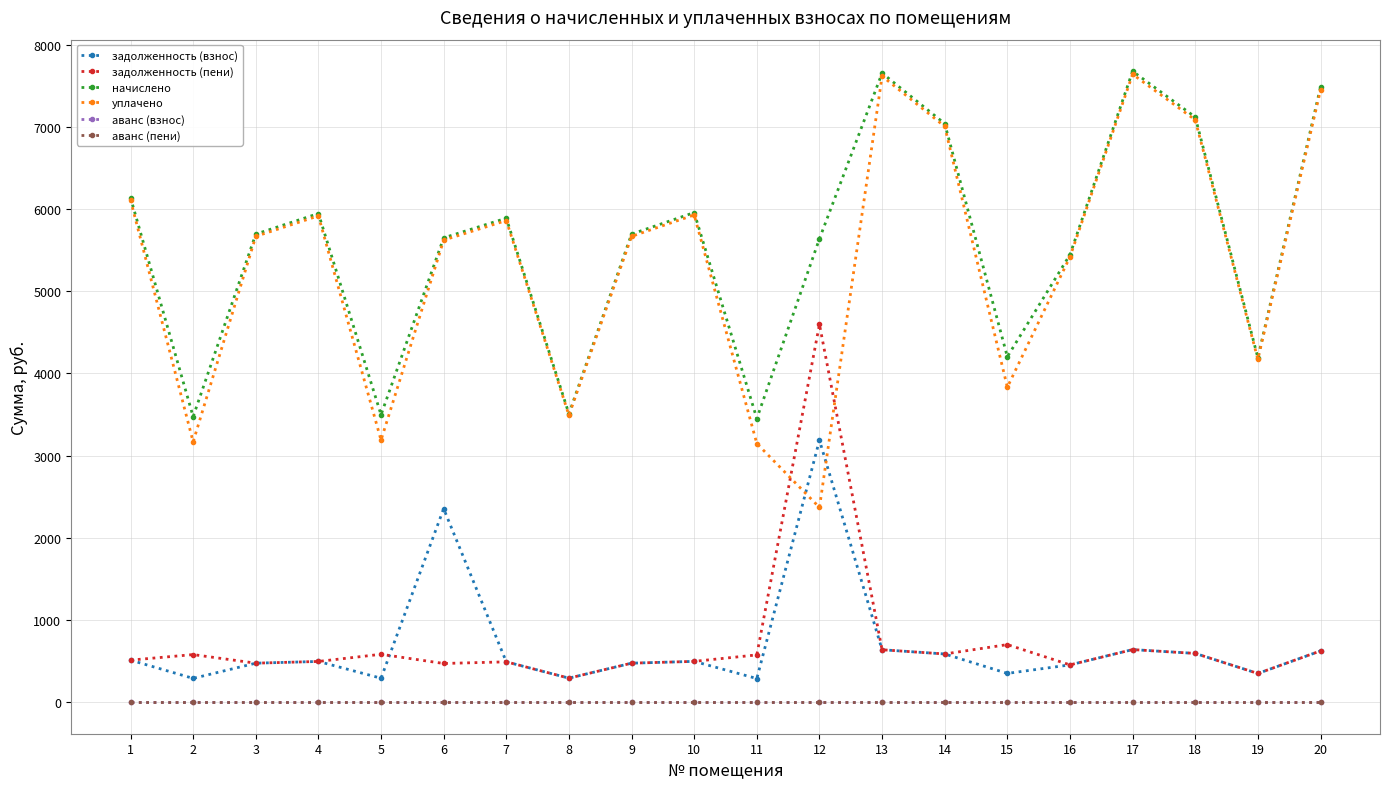

True or false: аванс (взнос) has more than 2 interior local peaks.

False